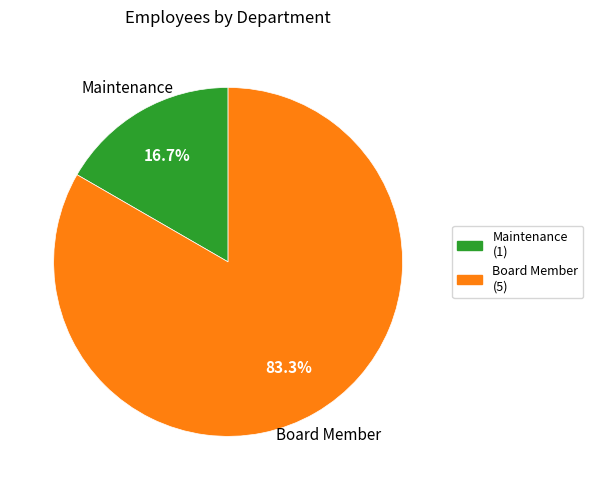

Is there a majority slice in this chart?

Yes